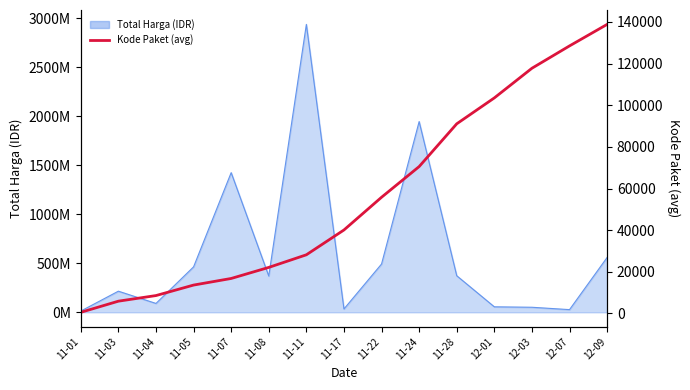

At which category does the chart reach its minimum across all series?

11-01